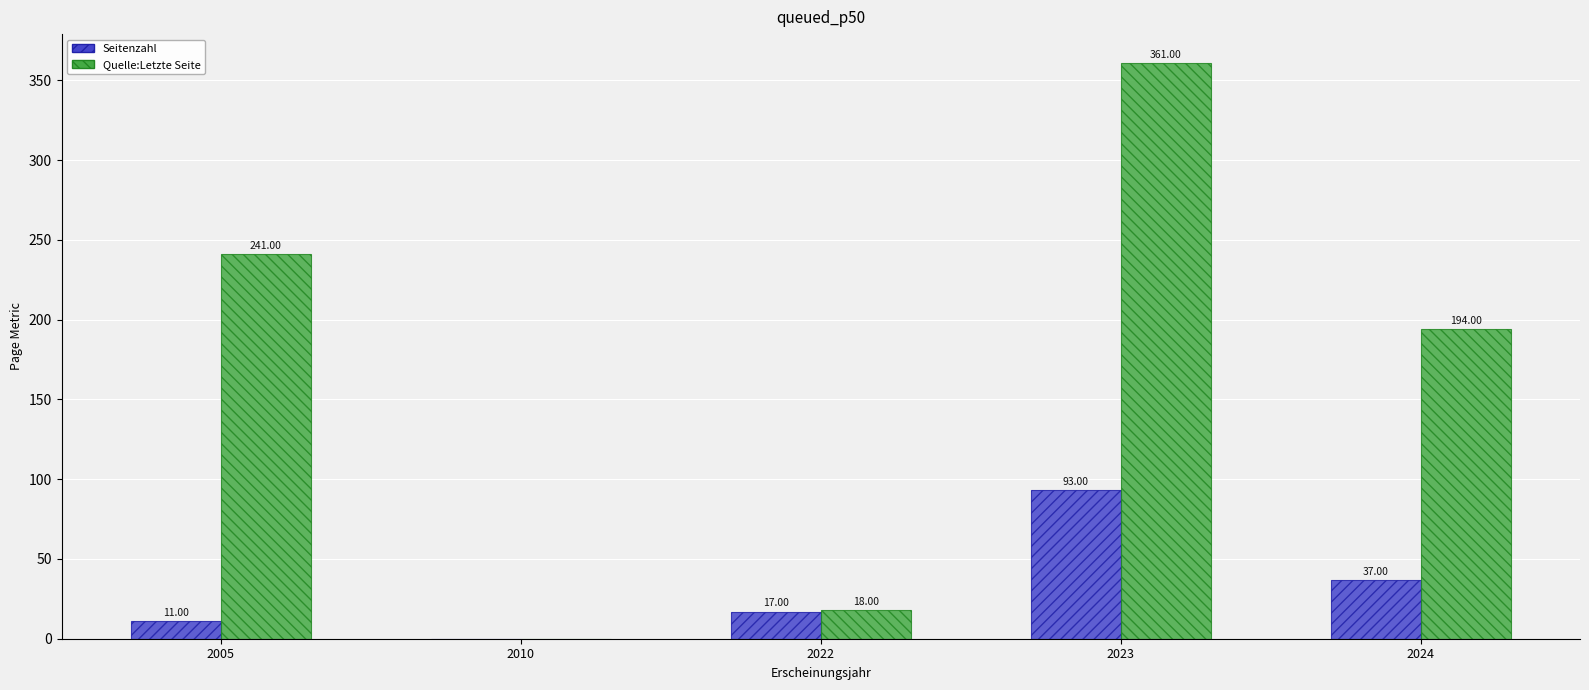

Between 2005 and 2023, which series saw the biggest shift?

Quelle:Letzte Seite